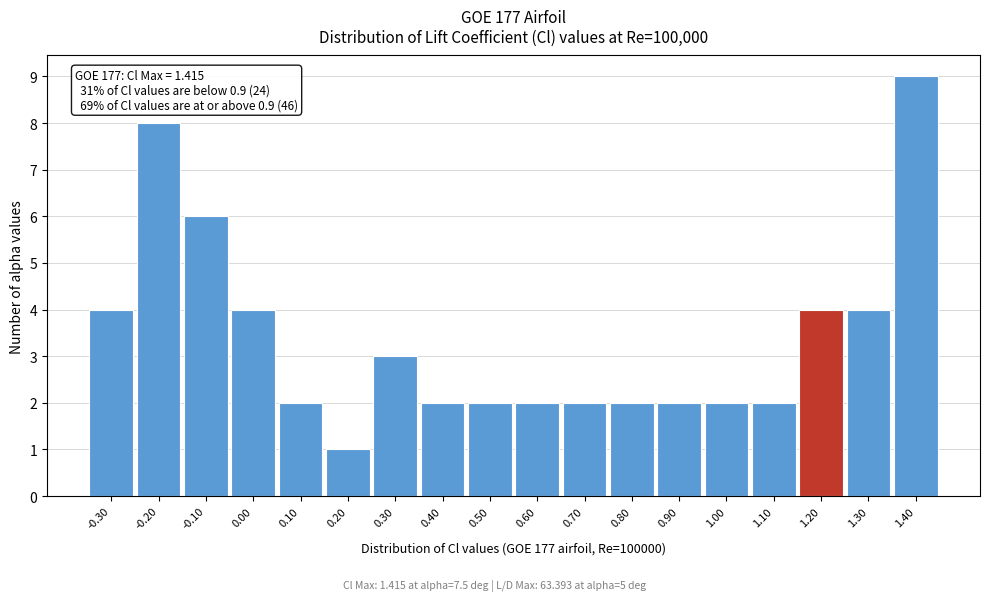

Which range on the x-axis has the tallest bar?

1.35 to 1.45